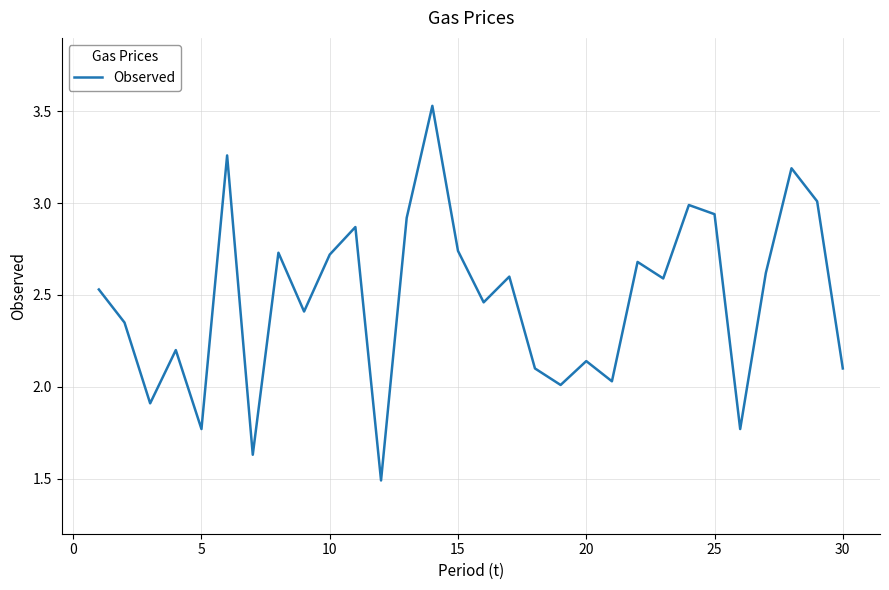

What is the smallest value displayed?

1.5